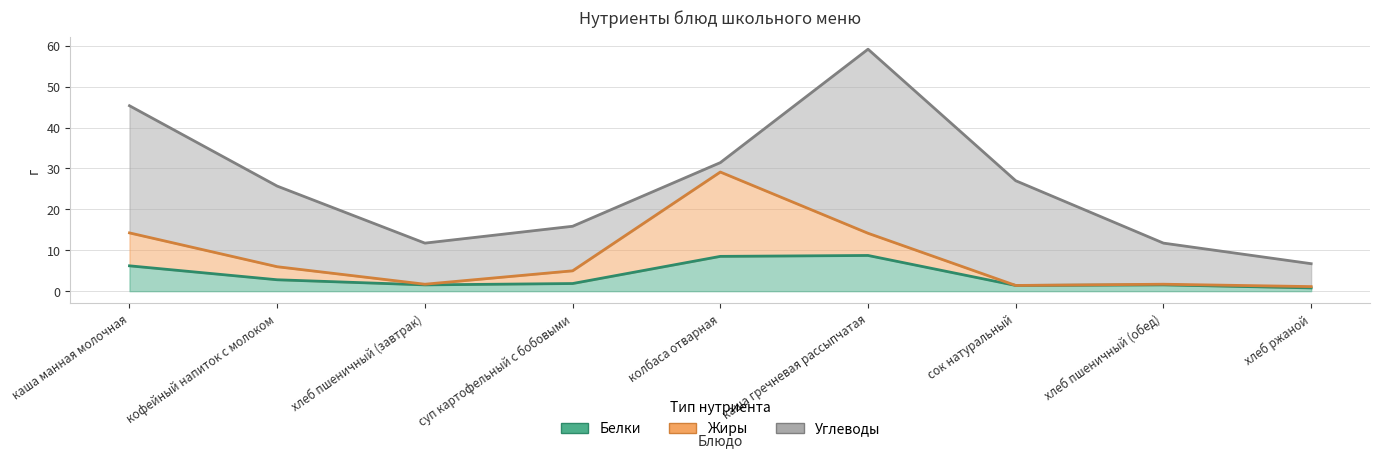

List the labels in order of Белки value, largest first.

каша гречневая рассыпчатая, колбаса отварная, каша манная молочная, кофейный напиток с молоком, суп картофельный с бобовыми, хлеб пшеничный (завтрак), хлеб пшеничный (обед), сок натуральный, хлеб ржаной